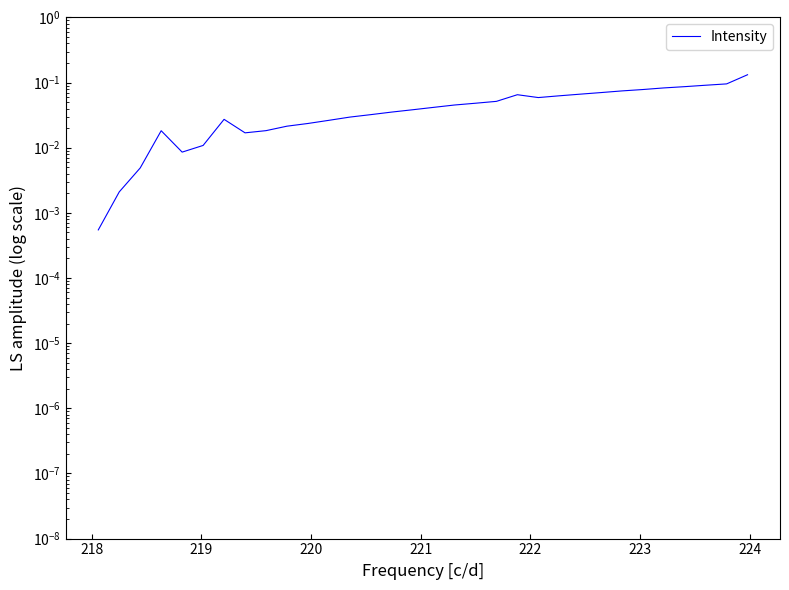

True or false: the data has more than 0 interior local peaks.

True